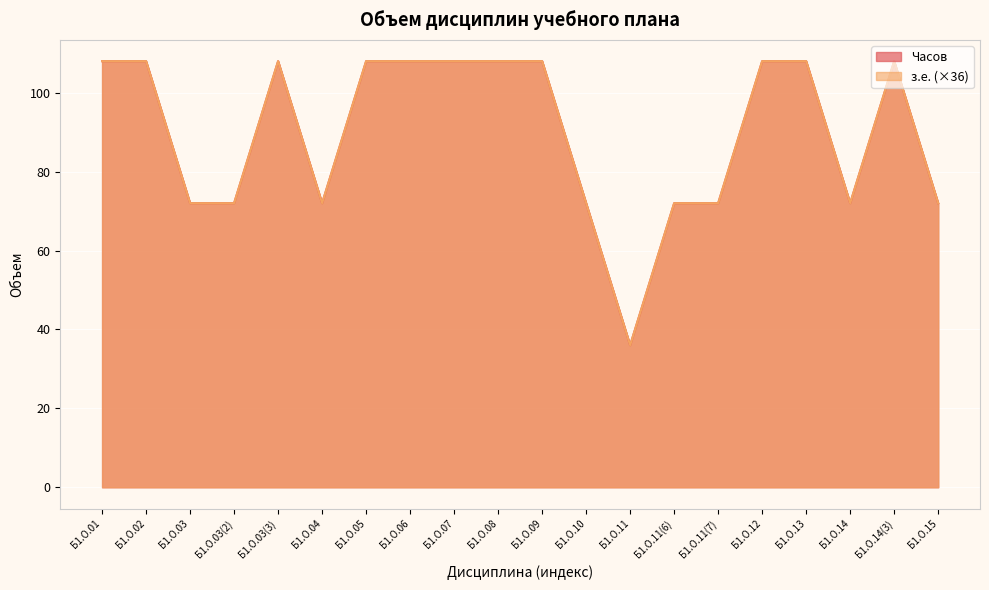

True or false: з.е. has a value of 65 at Б1.О.03(3).

False